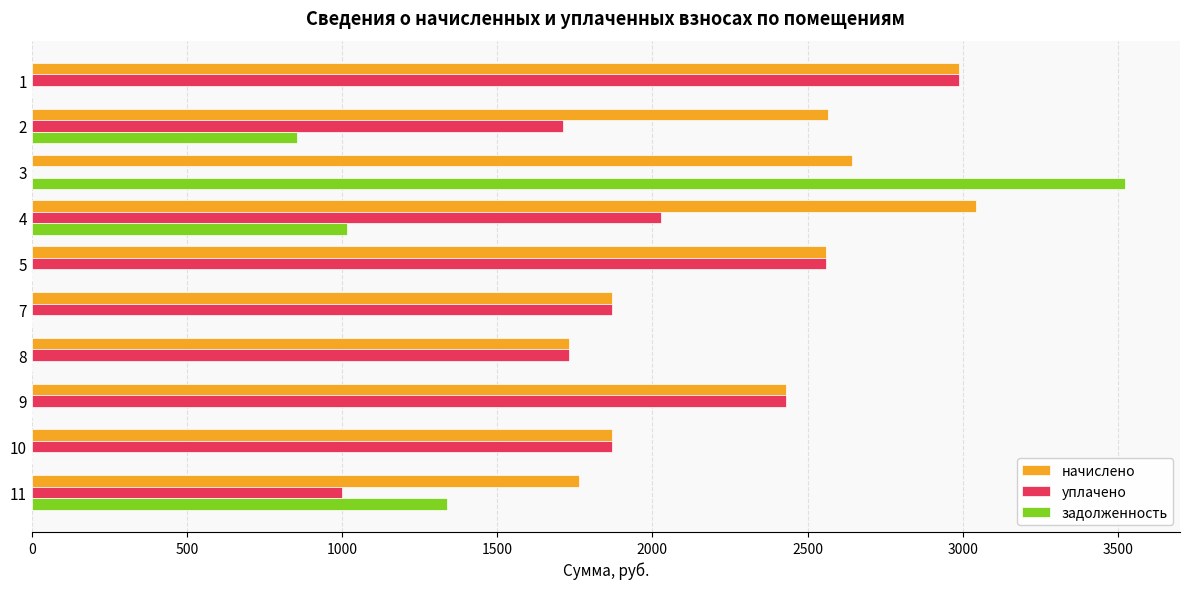

Which series changed the most between 4 and 11?

начислено